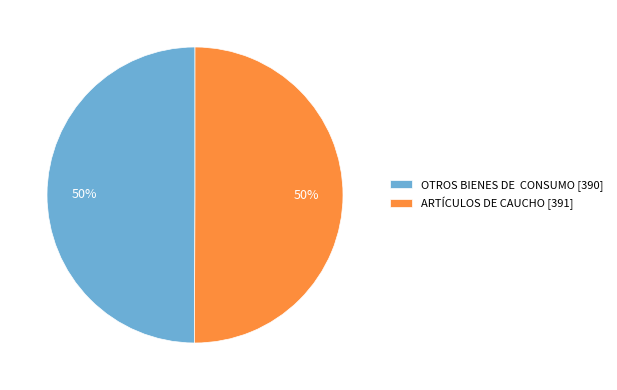

How many slices are in this pie chart?

2